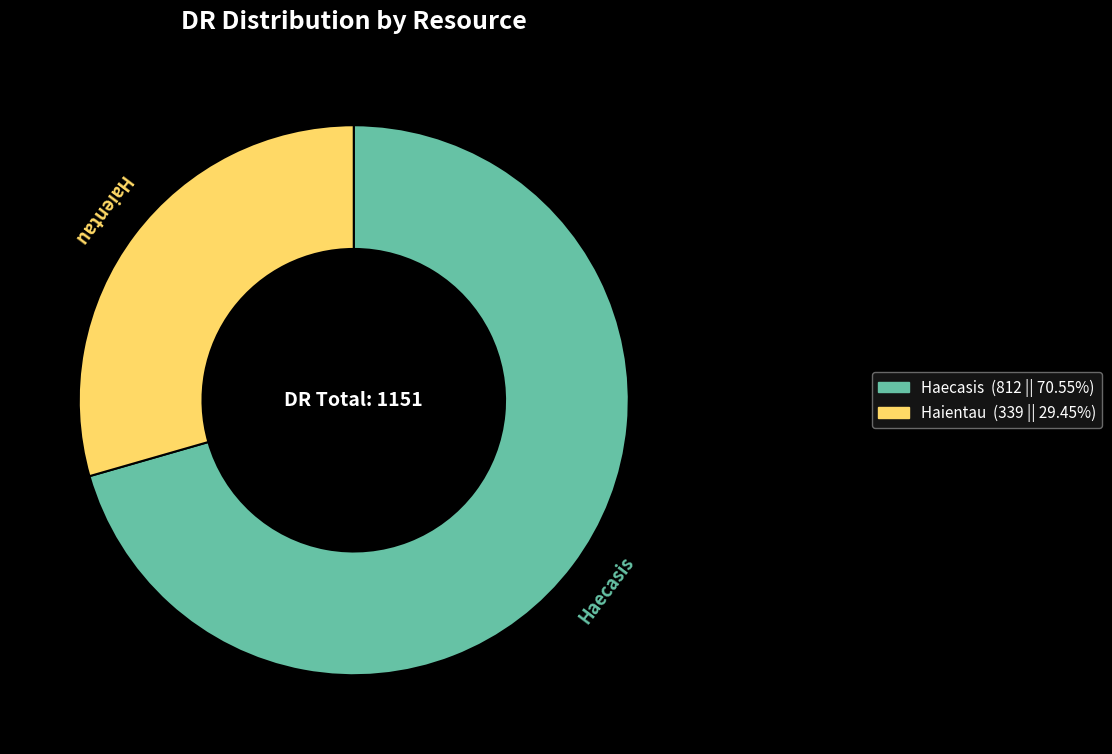

Which category has the biggest portion of the pie?

Haecasis